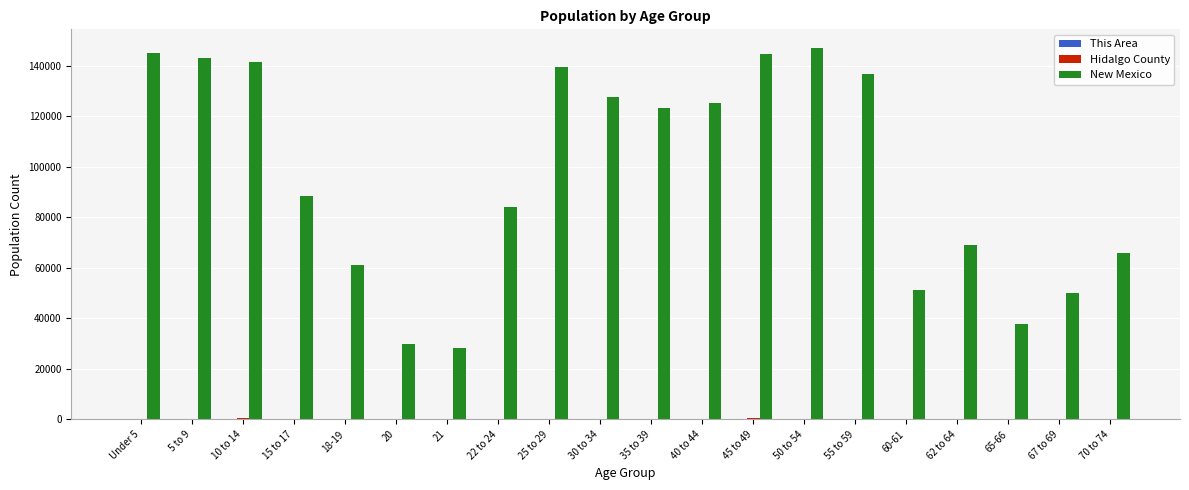

What is the greatest value displayed?

147170